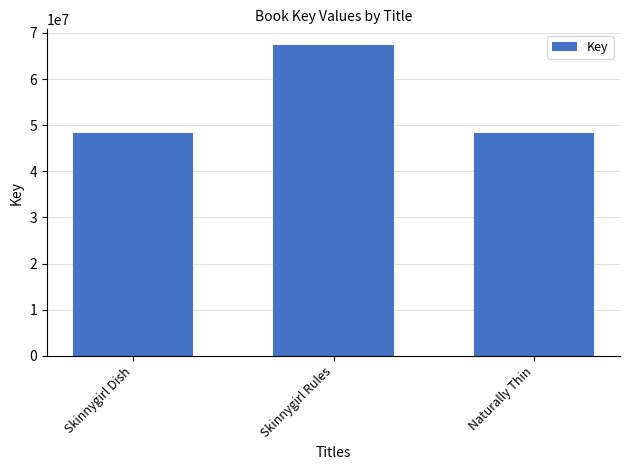

Approximately how many times larger is the value at Skinnygirl Dish compared to Skinnygirl Rules?

0.7